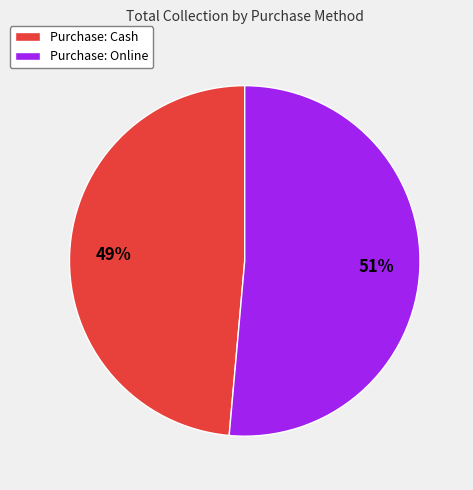

Is there a majority slice in this chart?

Yes